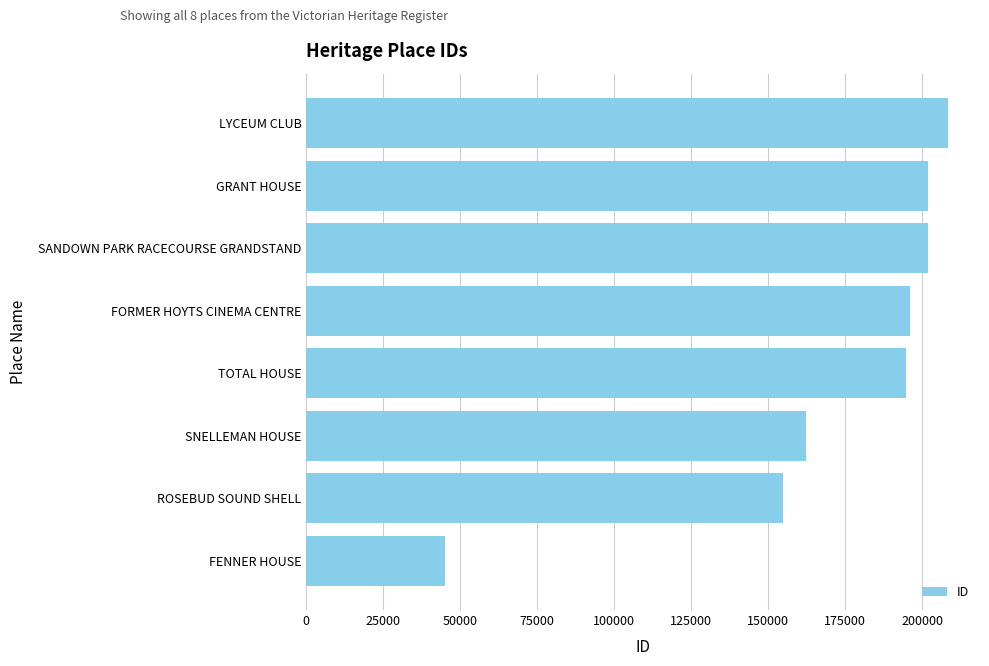

What is the maximum value shown in the chart?

208380